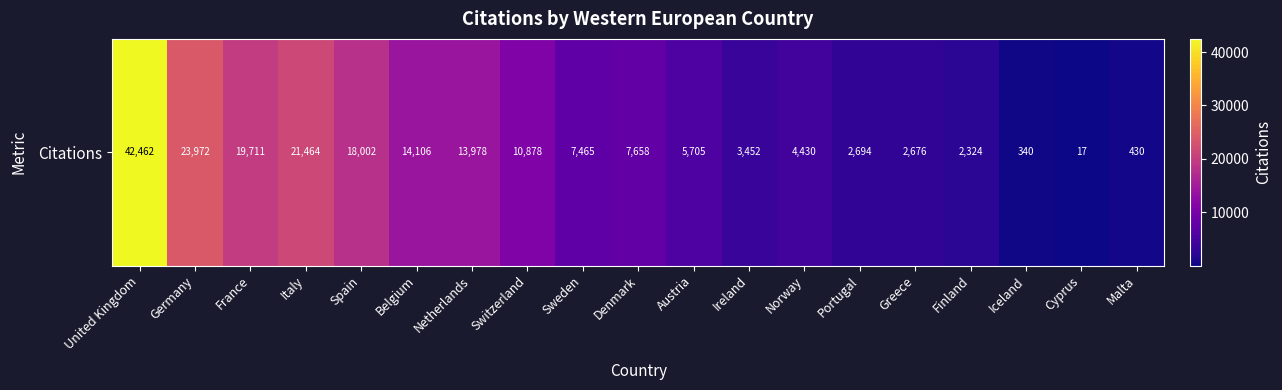

What is the average value?

10619